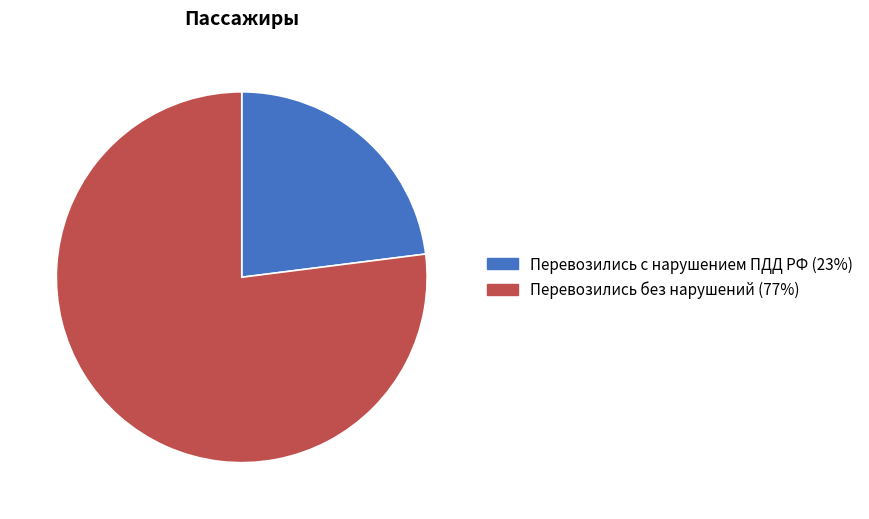

What is the smallest slice in the pie chart?

Перевозились с нарушением ПДД РФ